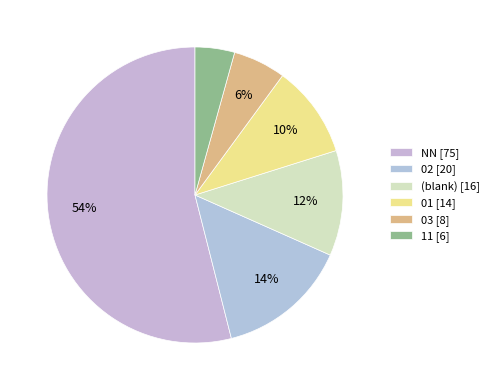

How many slices are in this pie chart?

6